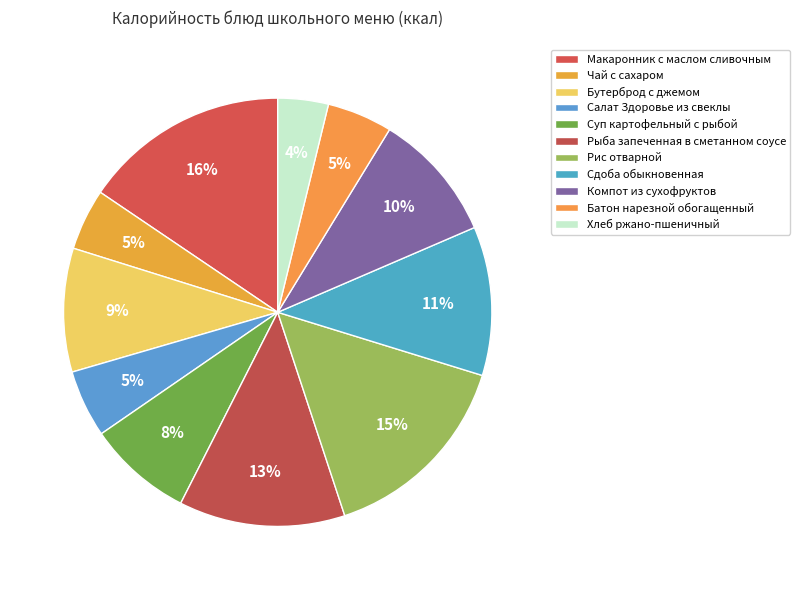

True or false: Салат Здоровье из свеклы accounts for 1% of the total.

False